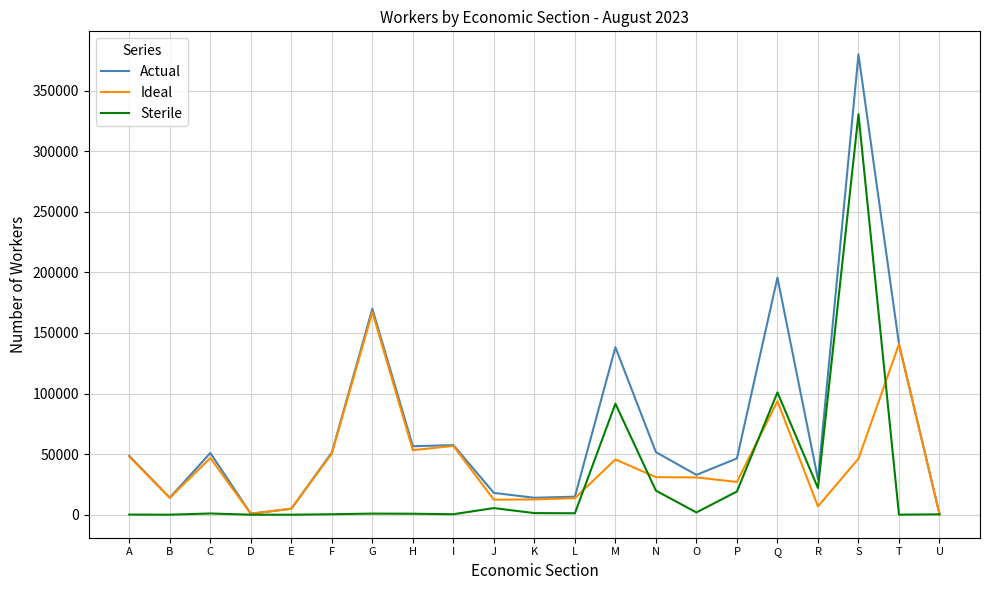

What is the greatest value displayed?

379939